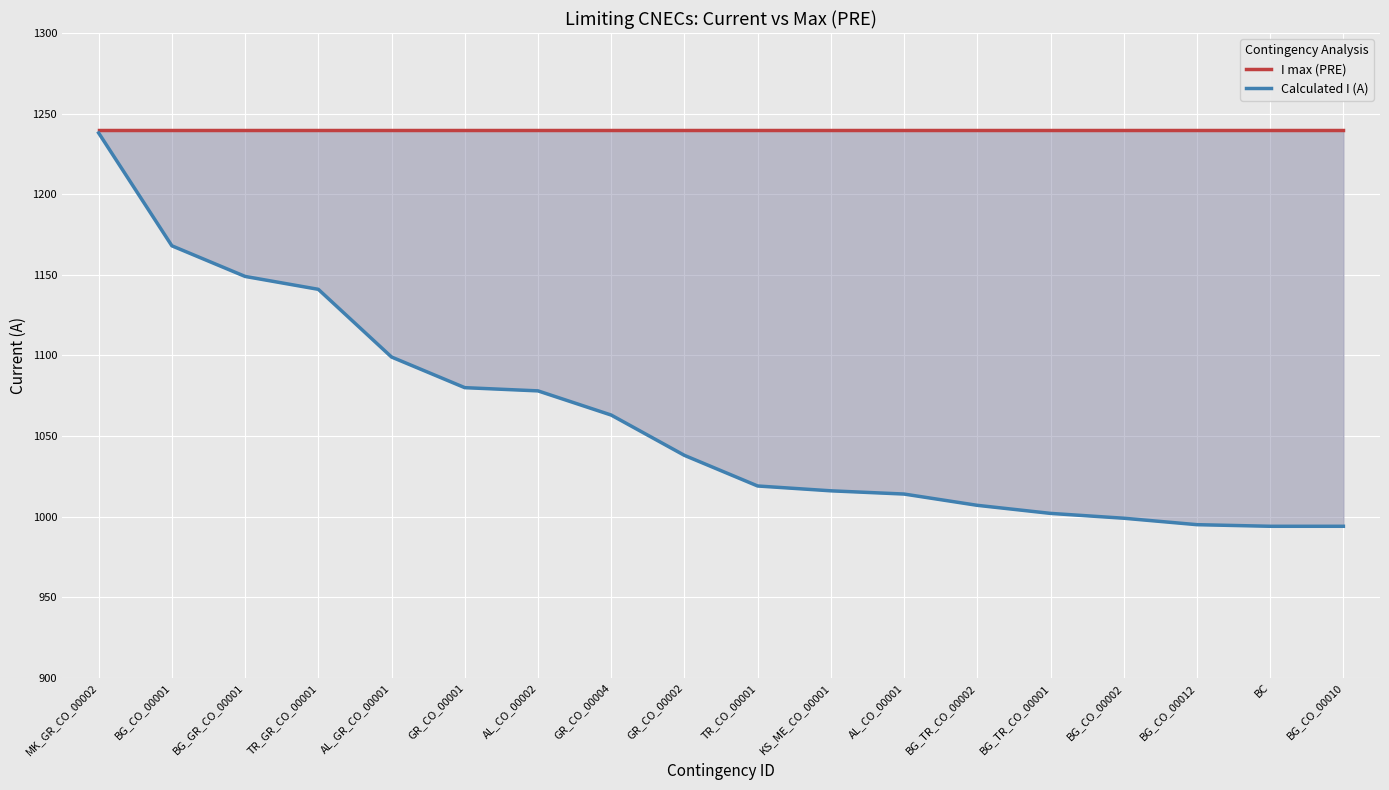

True or false: Calculated I (A) and I max (PRE) cross at least once.

False